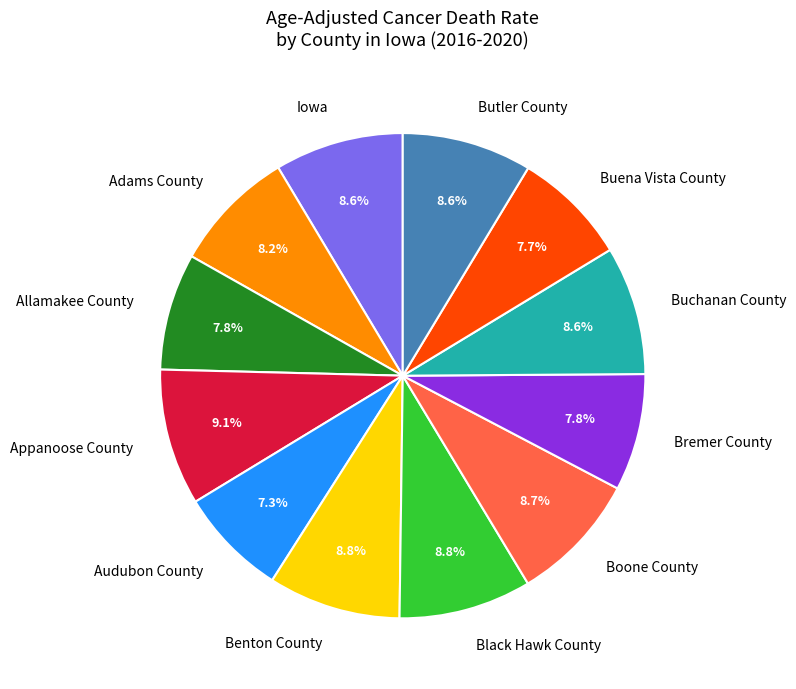

To the nearest percent, what portion does Appanoose County represent?

9%